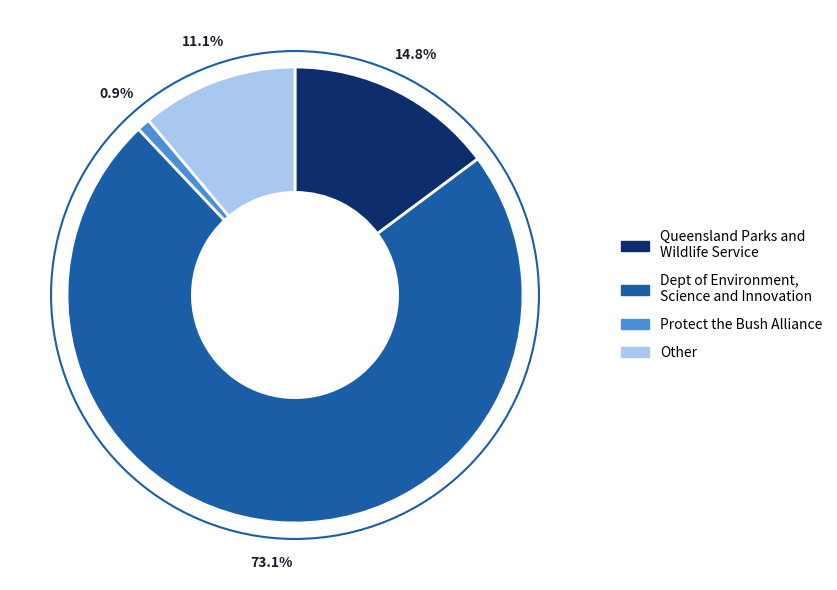

Is there any slice that represents more than half of the pie?

Yes